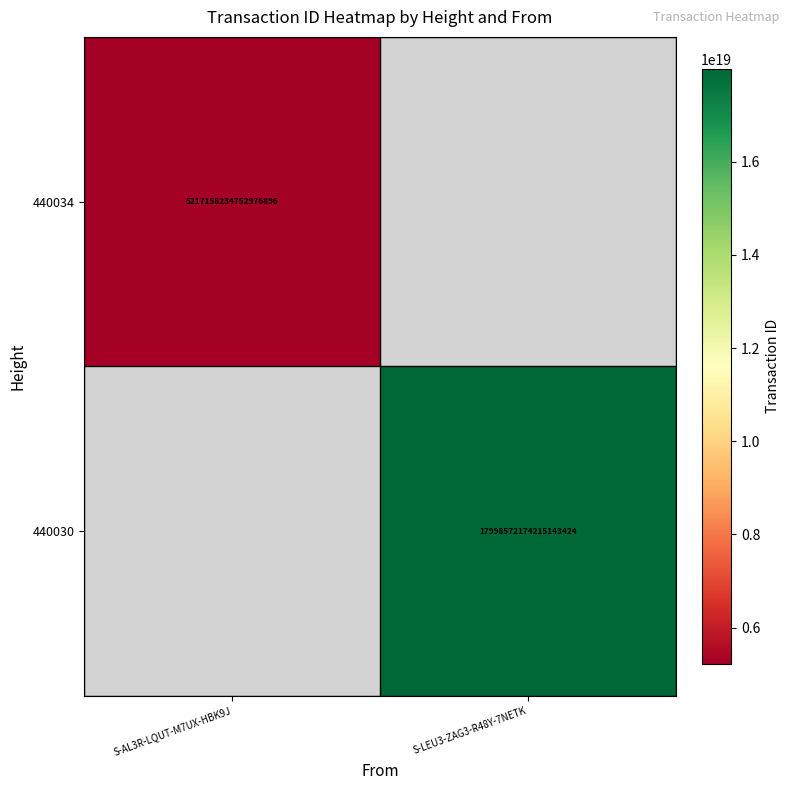

How many distinct data groups are displayed?

2